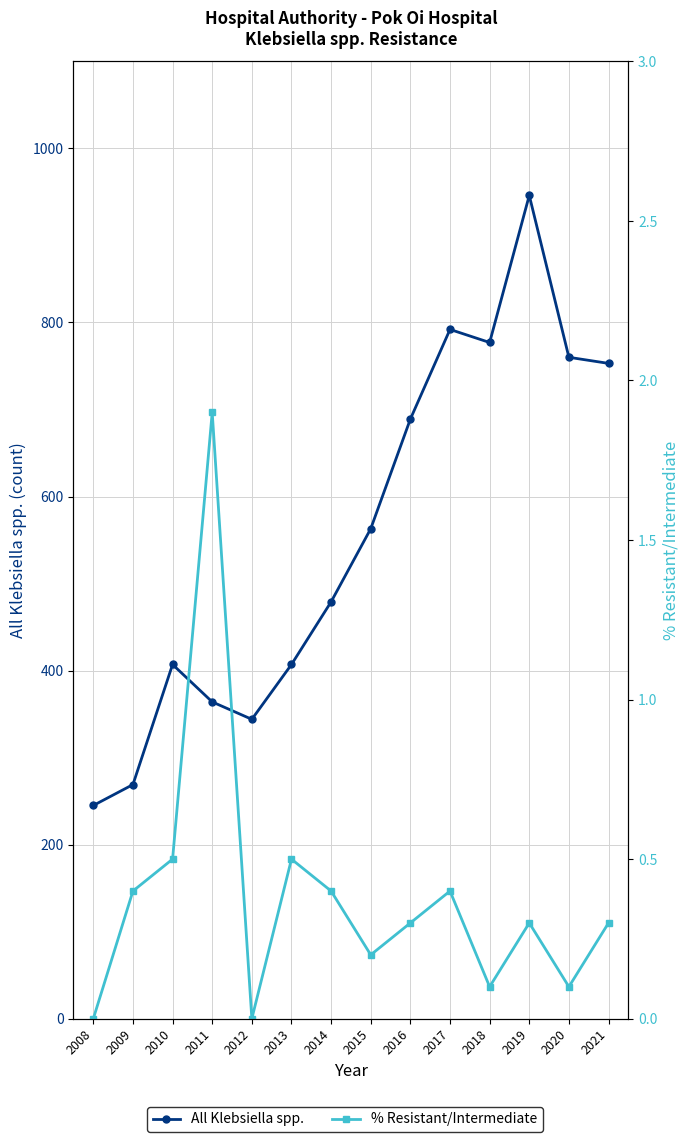

How many data points in % Resistant/Intermediate are above 0?

12